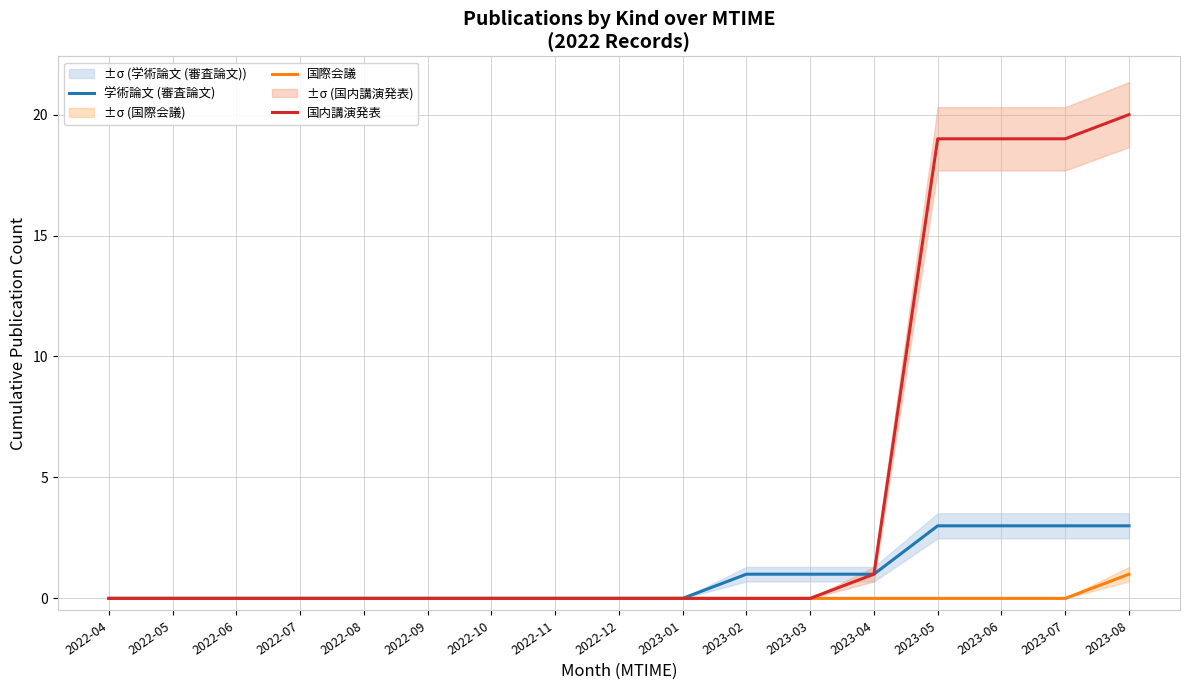

What is the label of the 8th point from the left?

2022-11